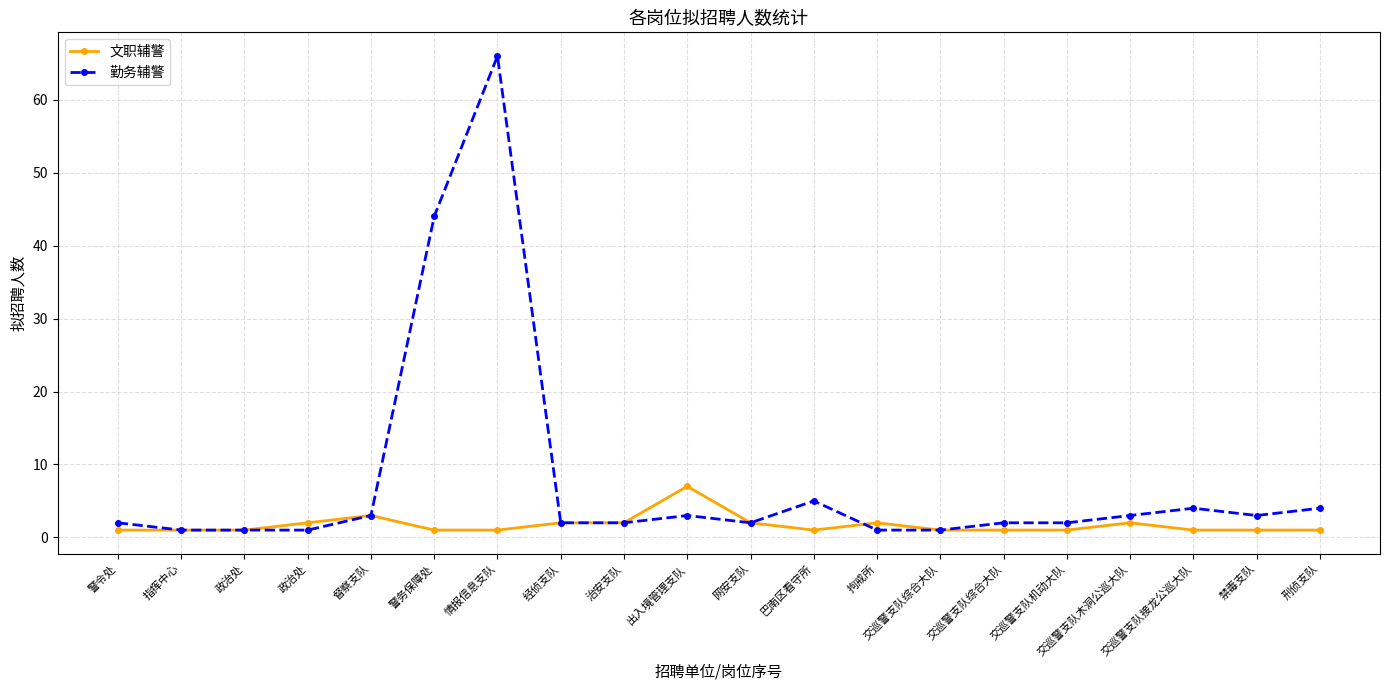

List the series in order of their overall mean, highest first.

勤务辅警, 文职辅警